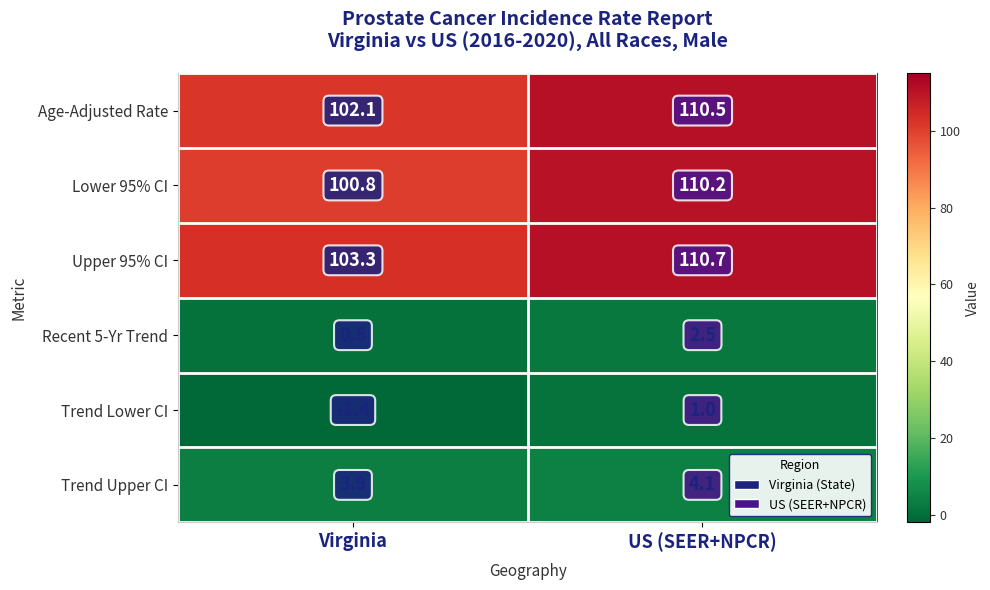

What is the maximum value shown in the chart?

110.7